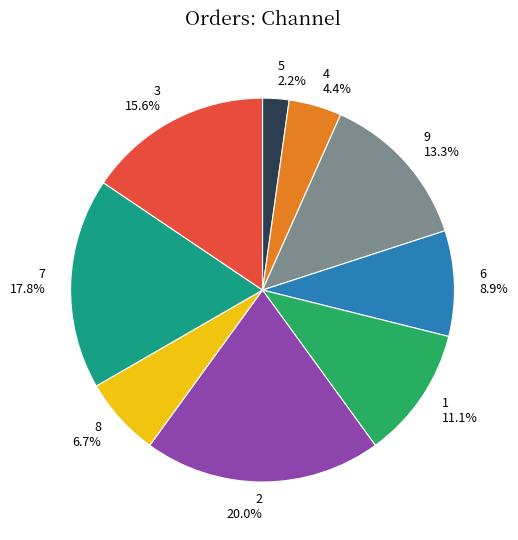

How many slices are in this pie chart?

9